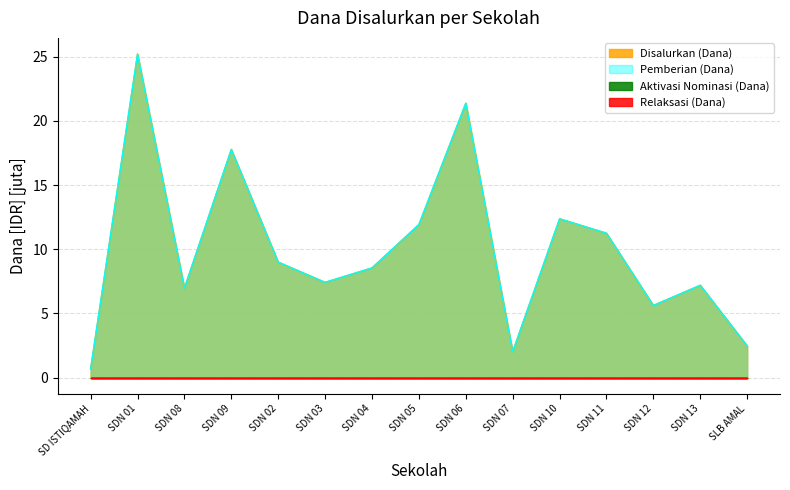

What is the highest value of the Pemberian (Dana) series?

25.2